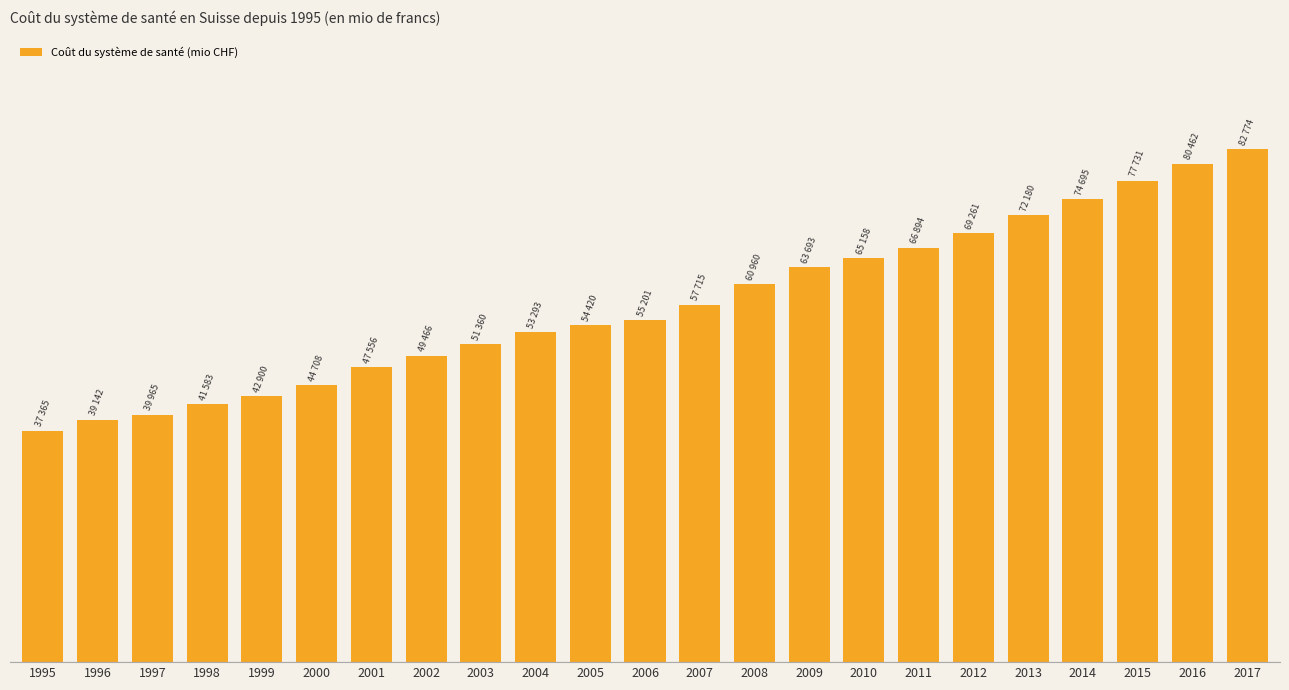

Reading left to right, extract all data points from this chart.

37365.0	39142.3	39964.7	41583.4	42900.3	44708.5	47555.9	49466.4	51359.7	53293.4	54419.6	55201.0	57714.6	60960.1	63692.6	65158.2	66894.4	69260.6	72179.7	74694.6	77730.9	80461.6	82774.4